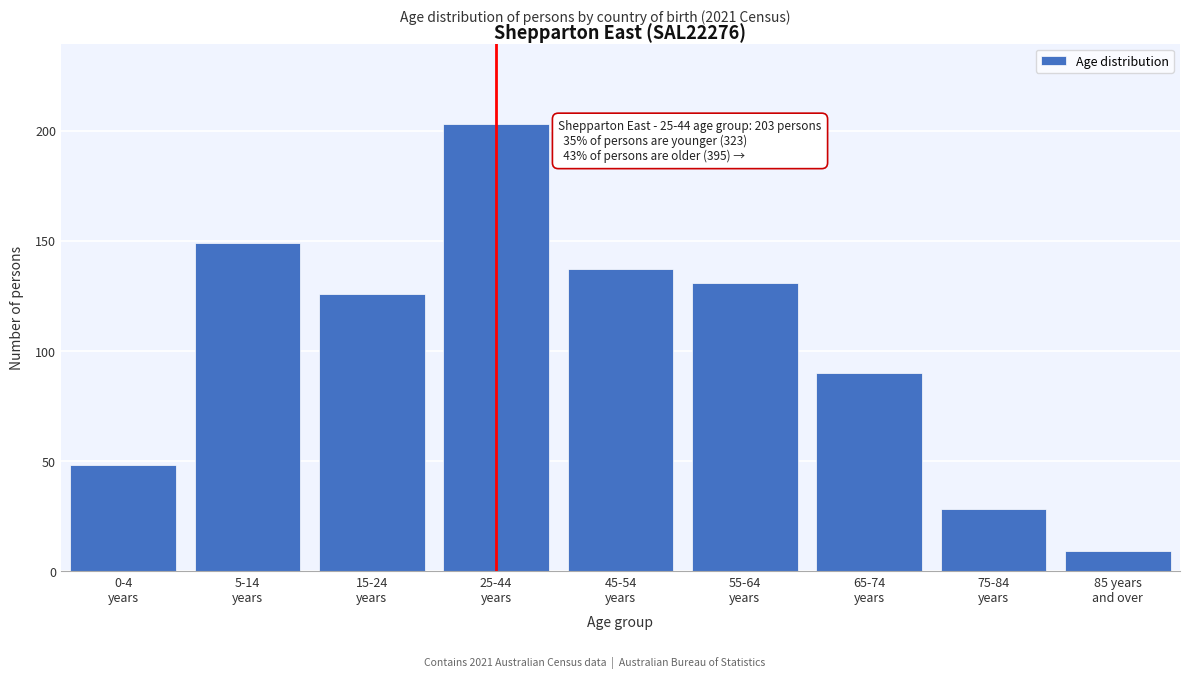

Reading left to right, extract all data points from this chart.

48	149	126	203	137	131	90	28	9